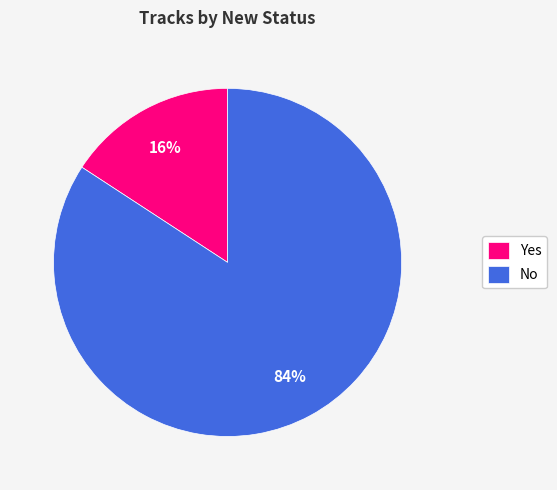

How many segments does this pie chart have?

2